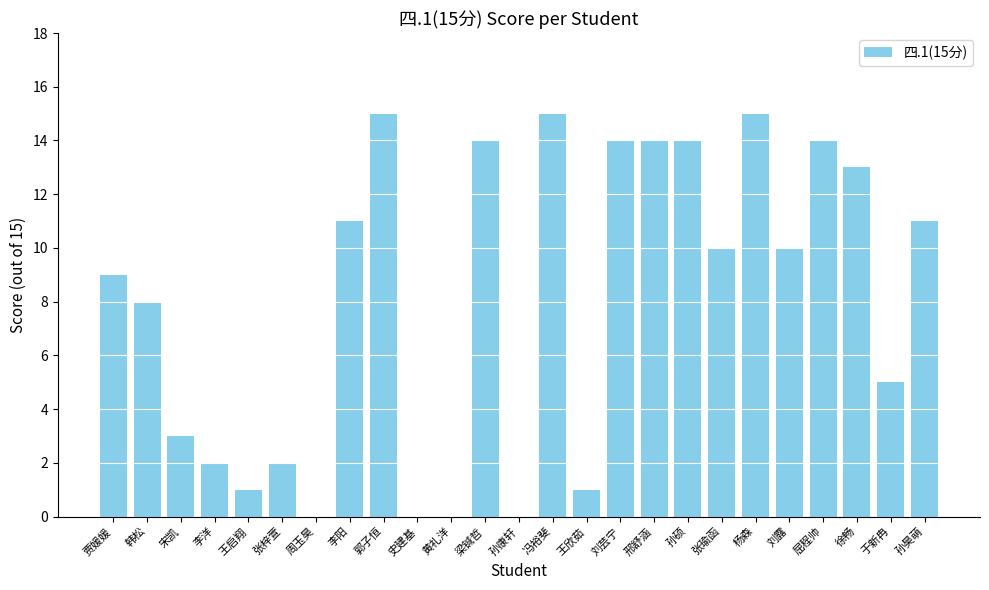

The value at 韩松 is 14. True or false?

False